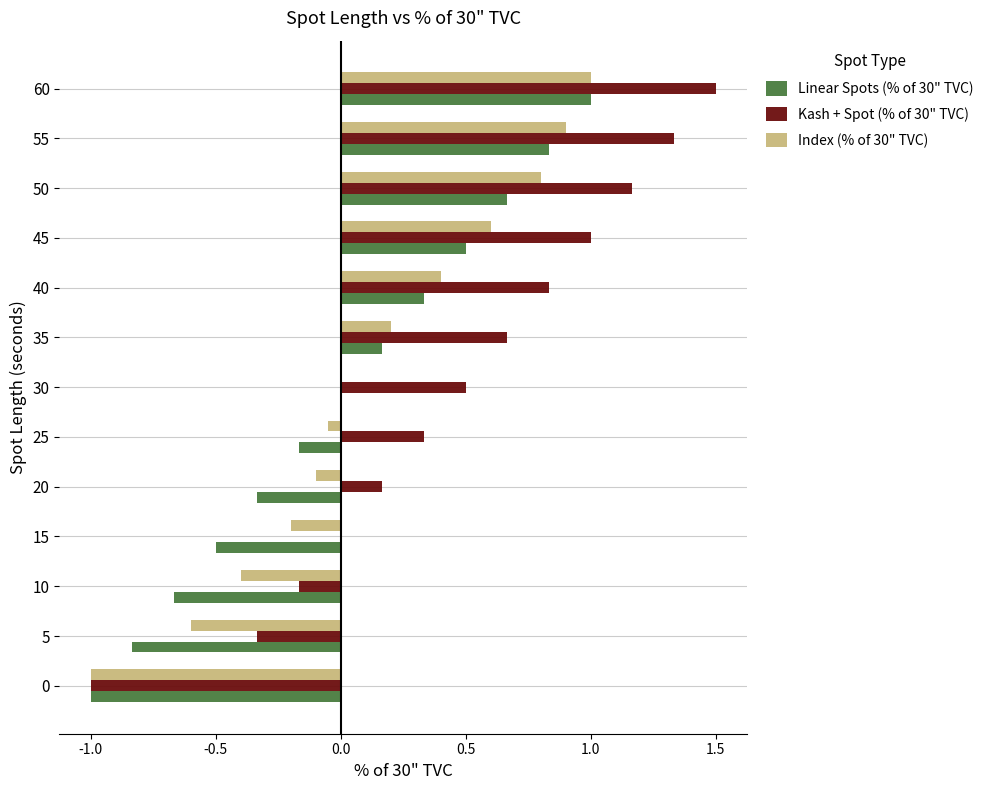

At which category is the sum across all series the highest?

60